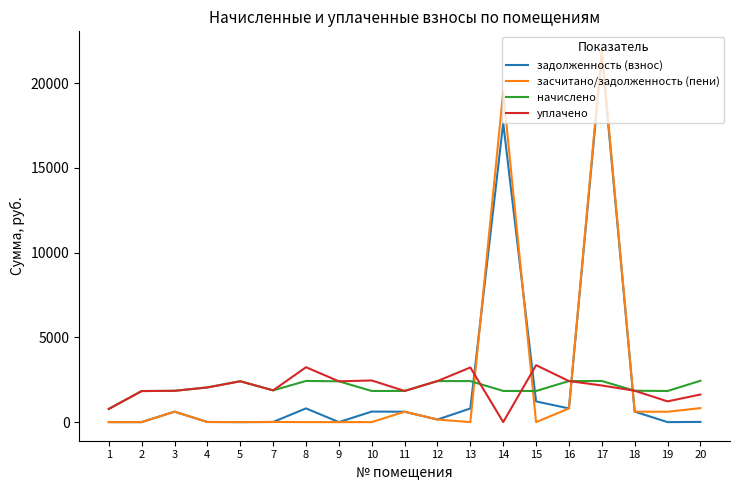

What is the average value of the задолженность (взнос) series?

2402.0